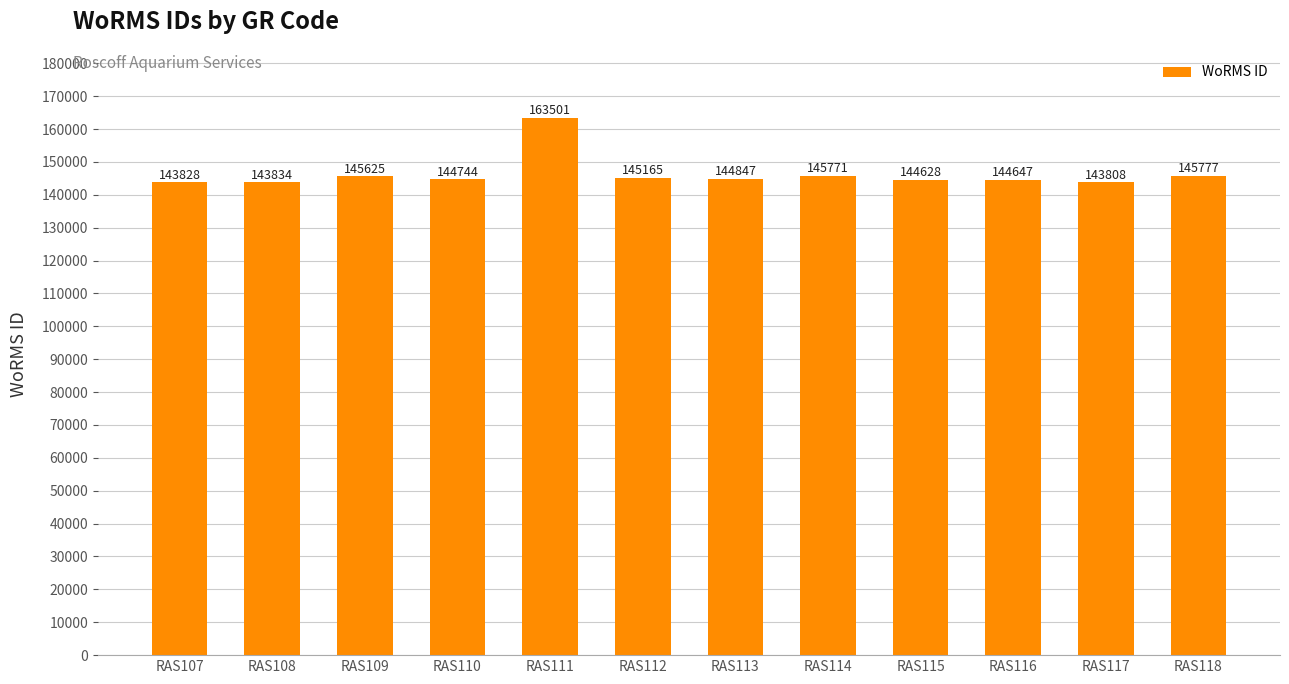

List the labels in order of value, smallest first.

RAS117, RAS107, RAS108, RAS115, RAS116, RAS110, RAS113, RAS112, RAS109, RAS114, RAS118, RAS111